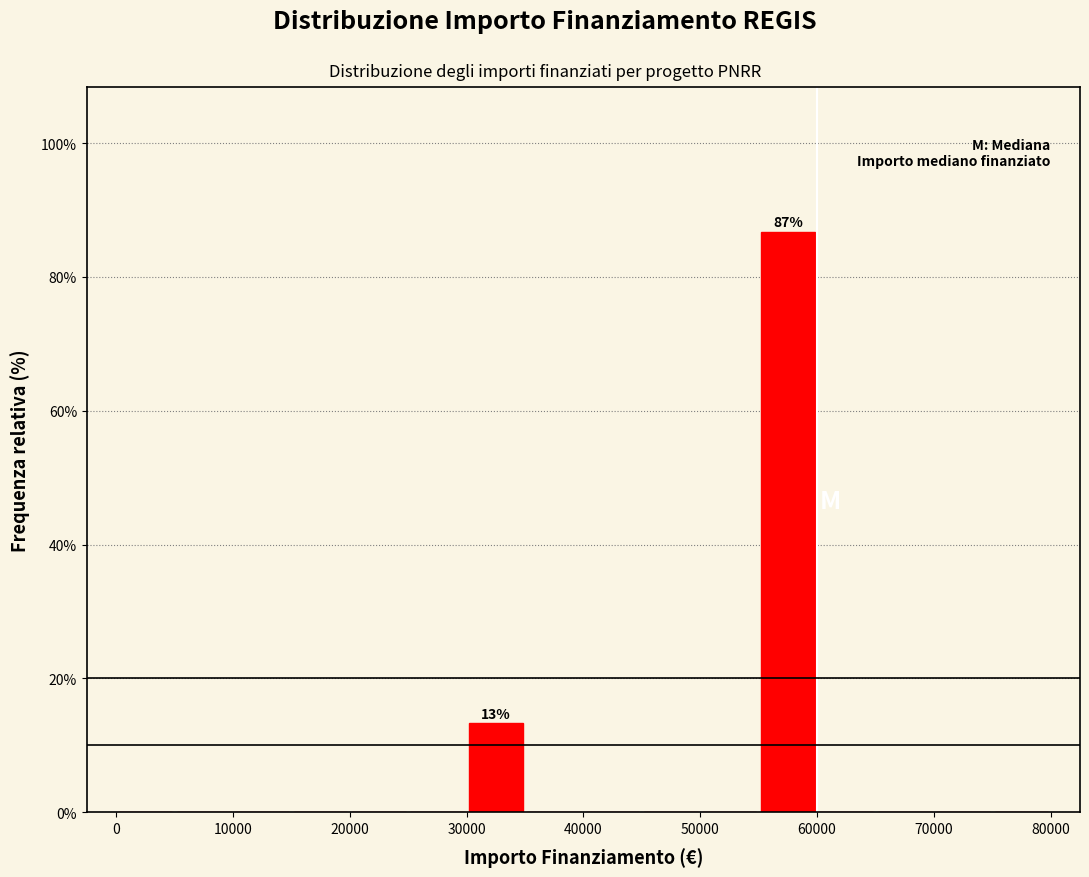

Over which range of the x-axis is the bar tallest?

55000 to 60000